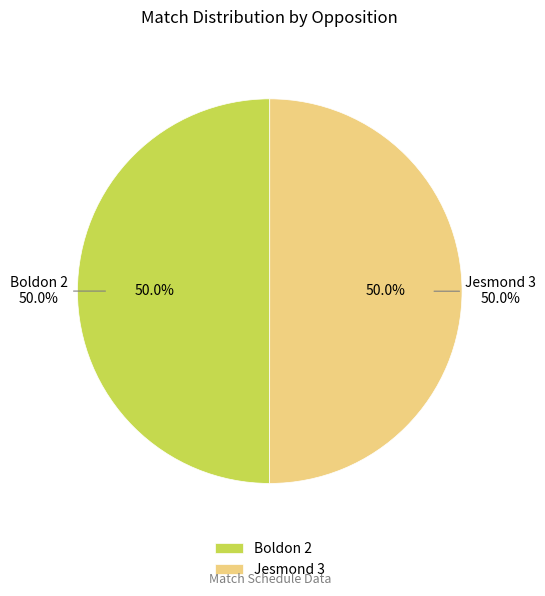

What is the smallest slice in the pie chart?

Boldon 2